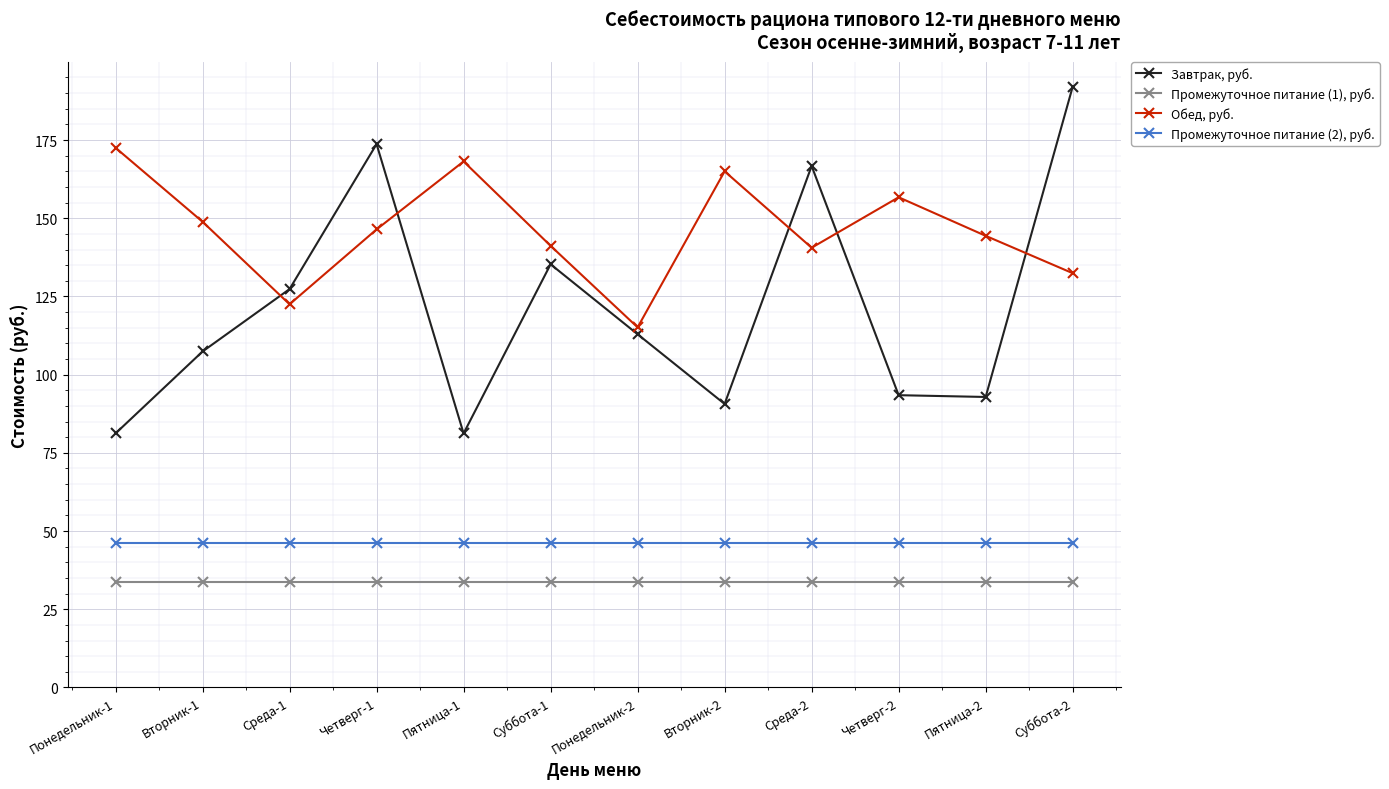

True or false: Обед, руб. and Промежуточное питание (2), руб. intersect in this chart.

False